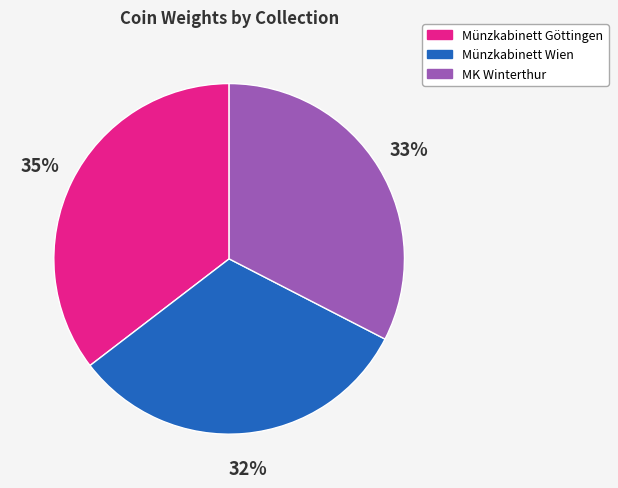

To the nearest percent, what percentage of the pie is MK Winterthur?

33%